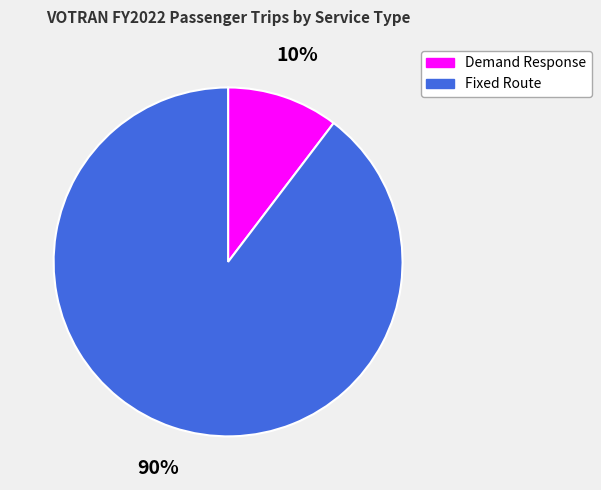

True or false: Fixed Route accounts for 90% of the total.

True